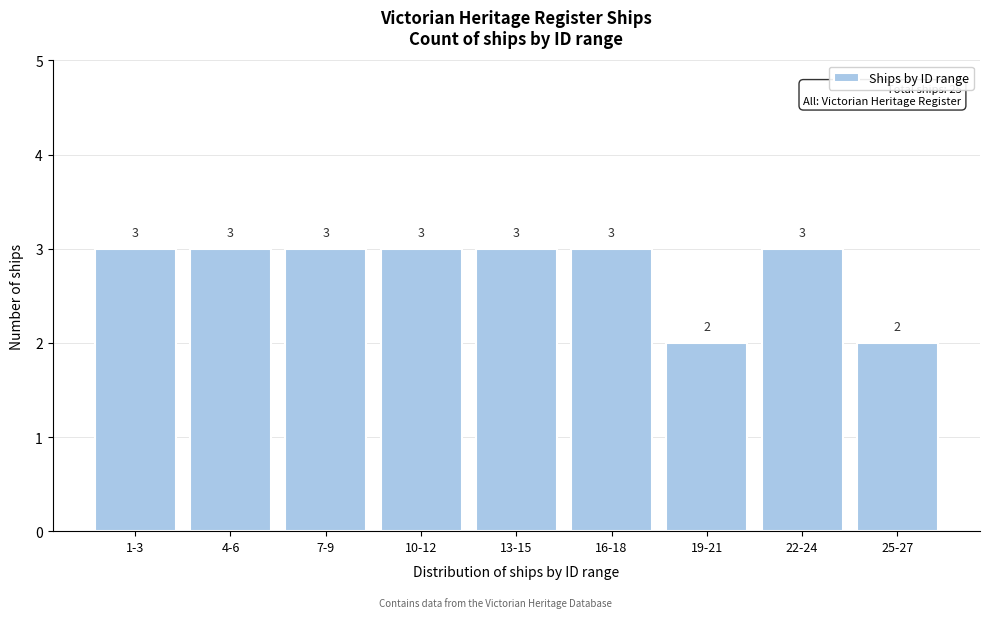

Reading left to right, list all the values displayed in this chart.

3	3	3	3	3	3	2	3	2